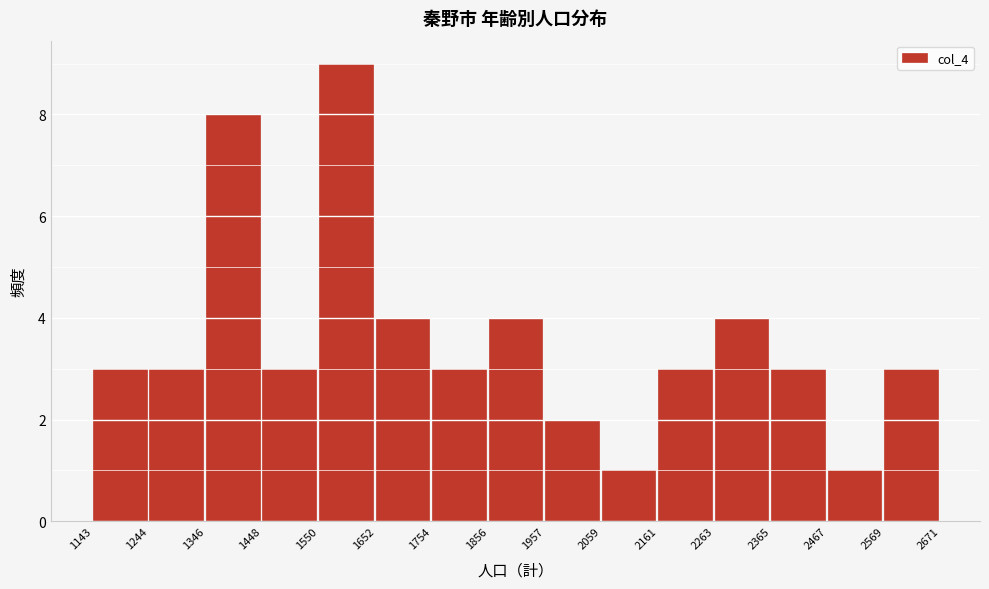

Which range on the x-axis has the tallest bar?

1550 to 1652